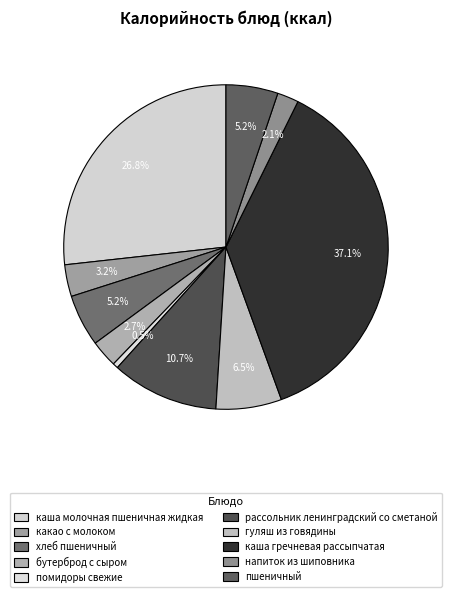

How many slices are in this pie chart?

10